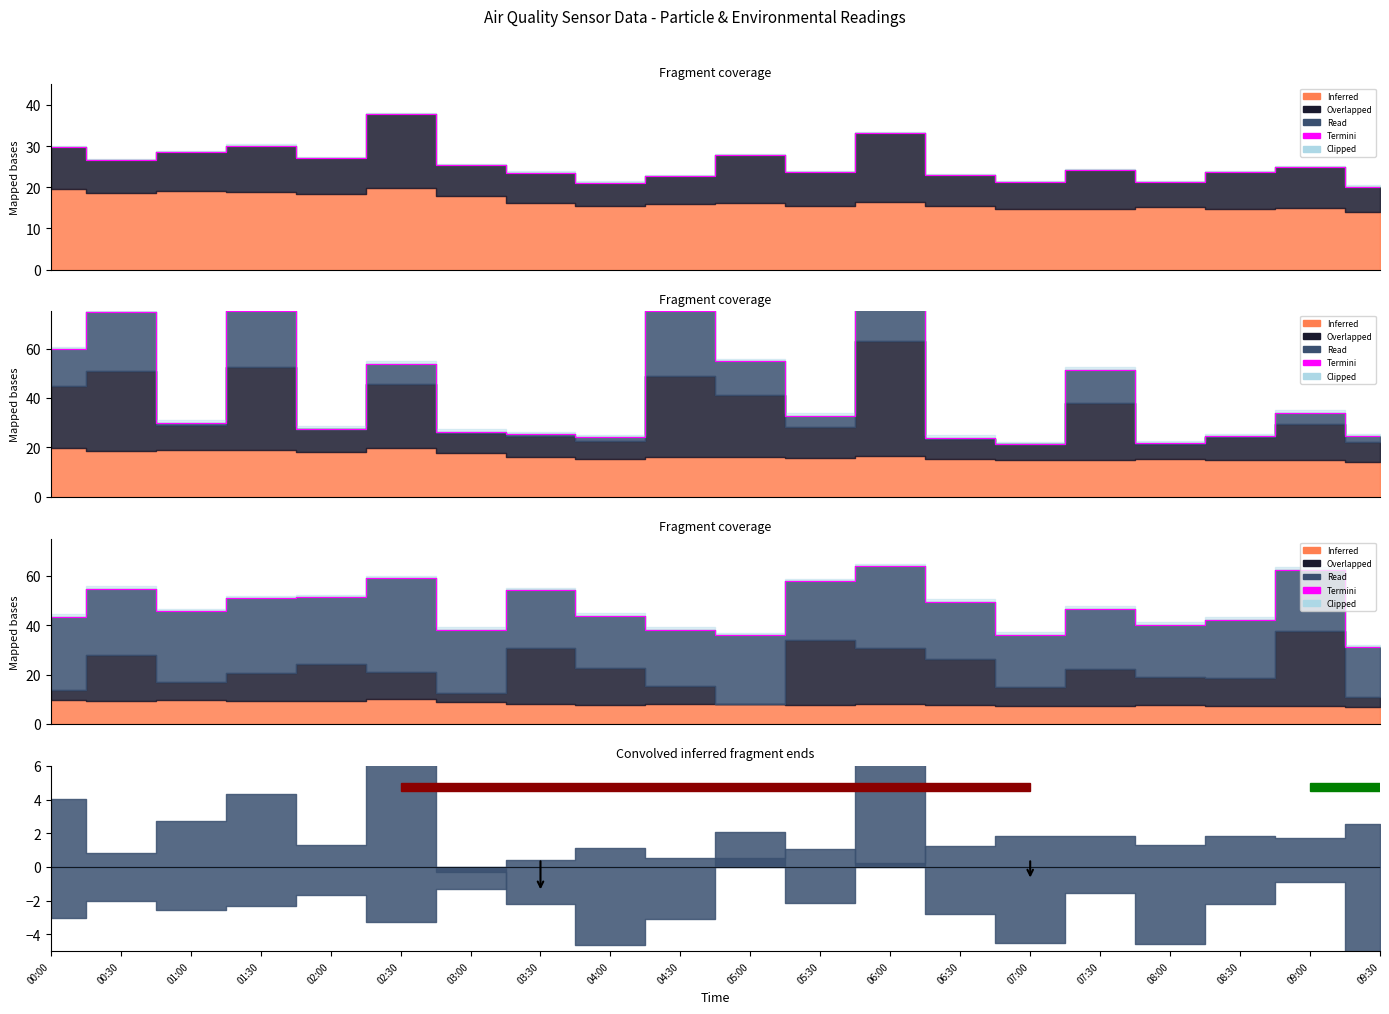

Approximately how many times larger is the value at 02:30 compared to 04:00?

1.3